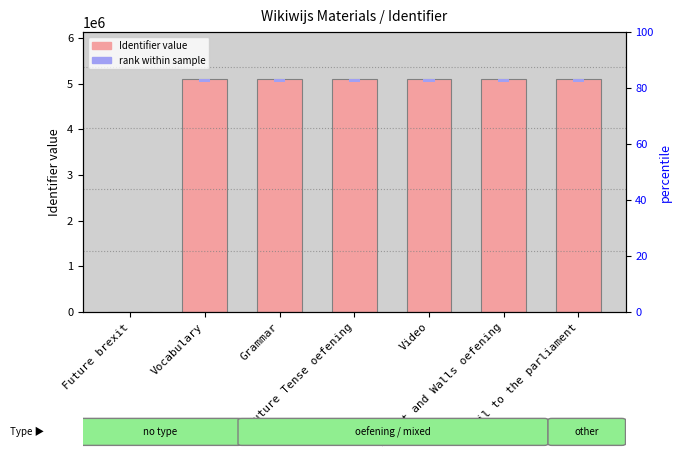

Which series changed the most between Vocabulary and Grammar?

Identifier